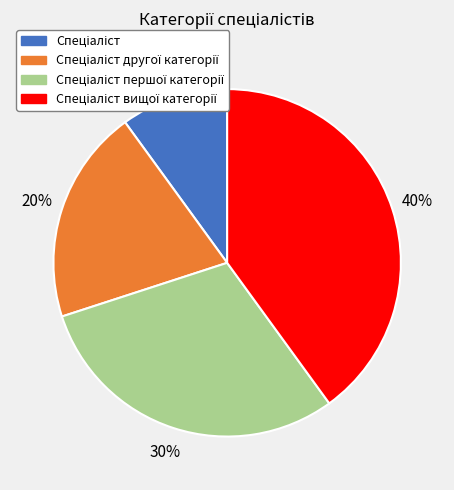

To the nearest percent, what is the average slice percentage?

25%